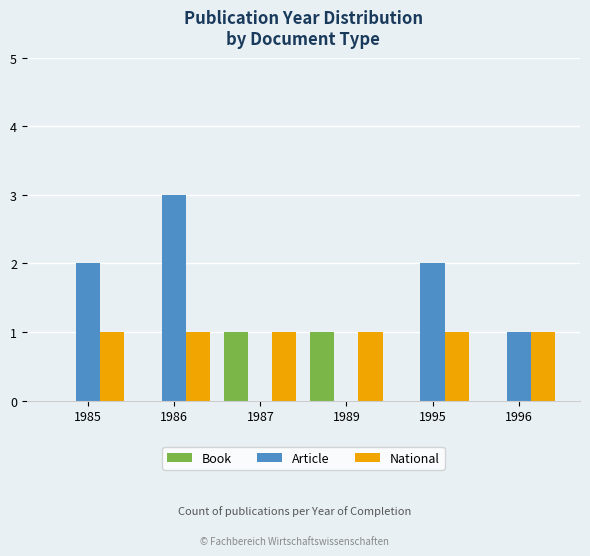

Reading left to right, what are all the values shown in this chart?

Book: 0	0	1	1	0	0
Article: 2	3	0	0	2	1
National: 1	1	1	1	1	1